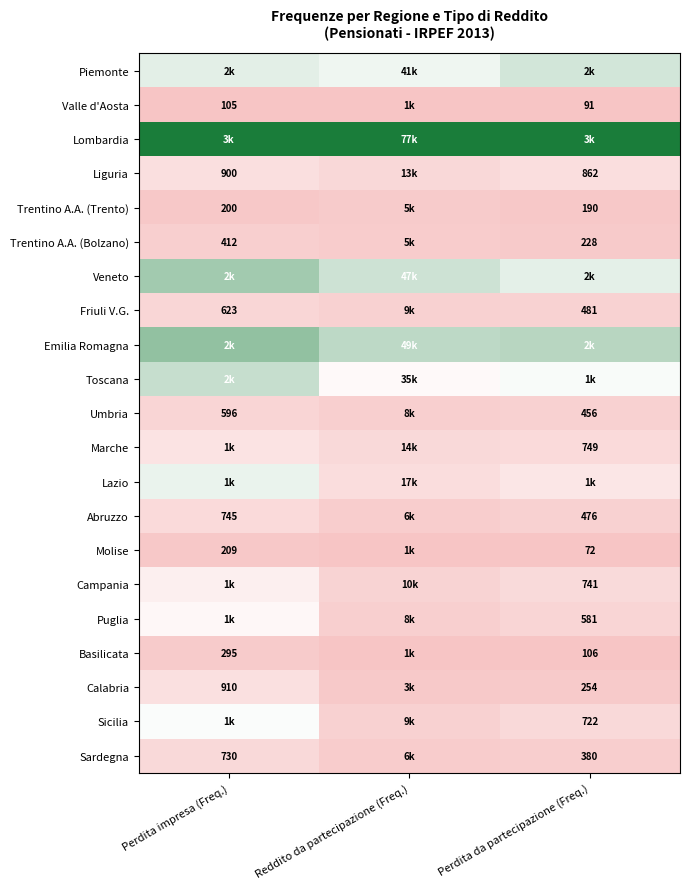

Is the value of Molise at Perdita da partecipazione (Freq.) greater than the value of Friuli V.G. at Perdita da partecipazione (Freq.)?

No